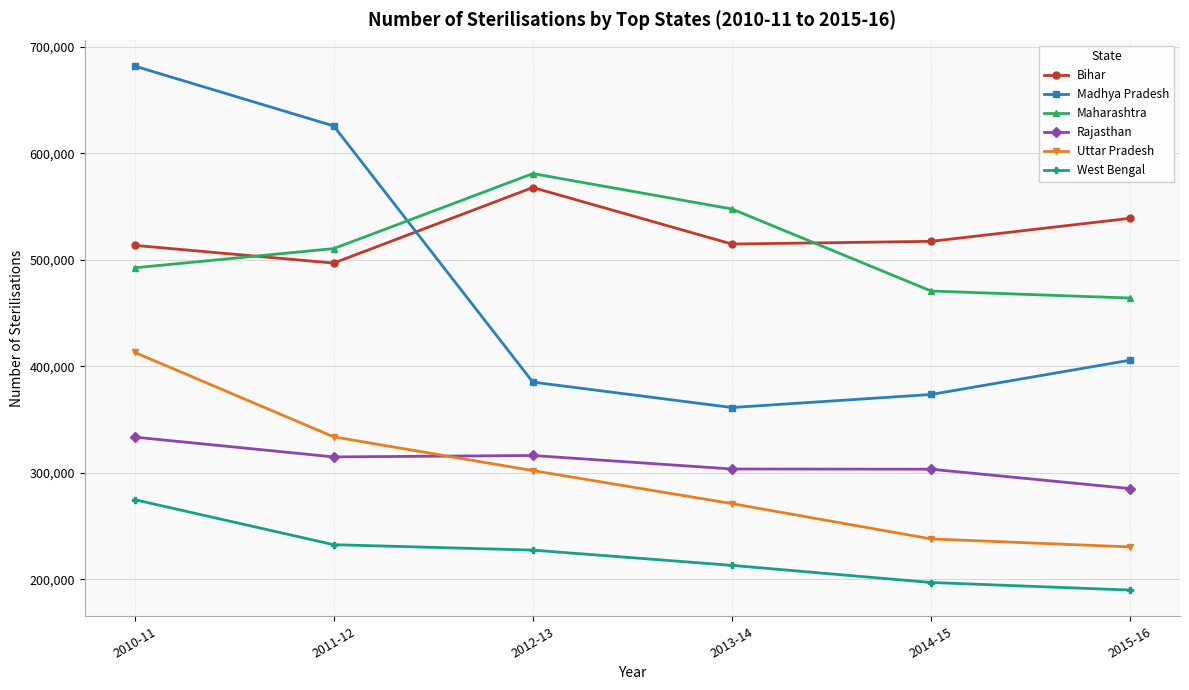

True or false: Uttar Pradesh has more than 2 points higher than both neighbors.

False